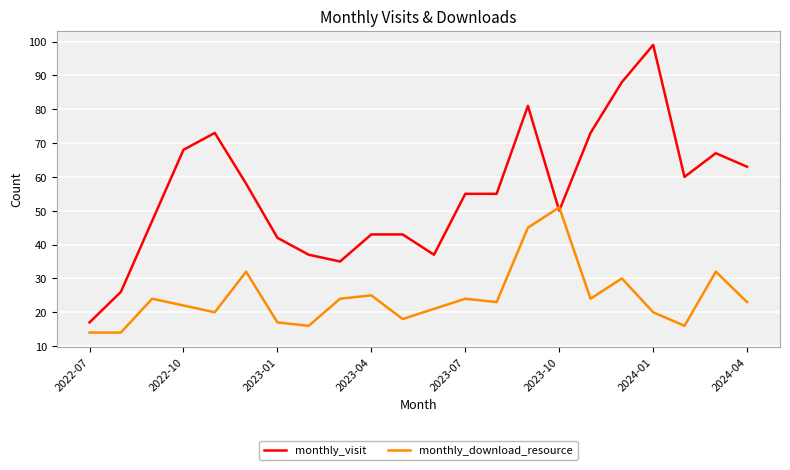

What is the difference between the maximum and minimum values in the monthly_download_resource series?

37